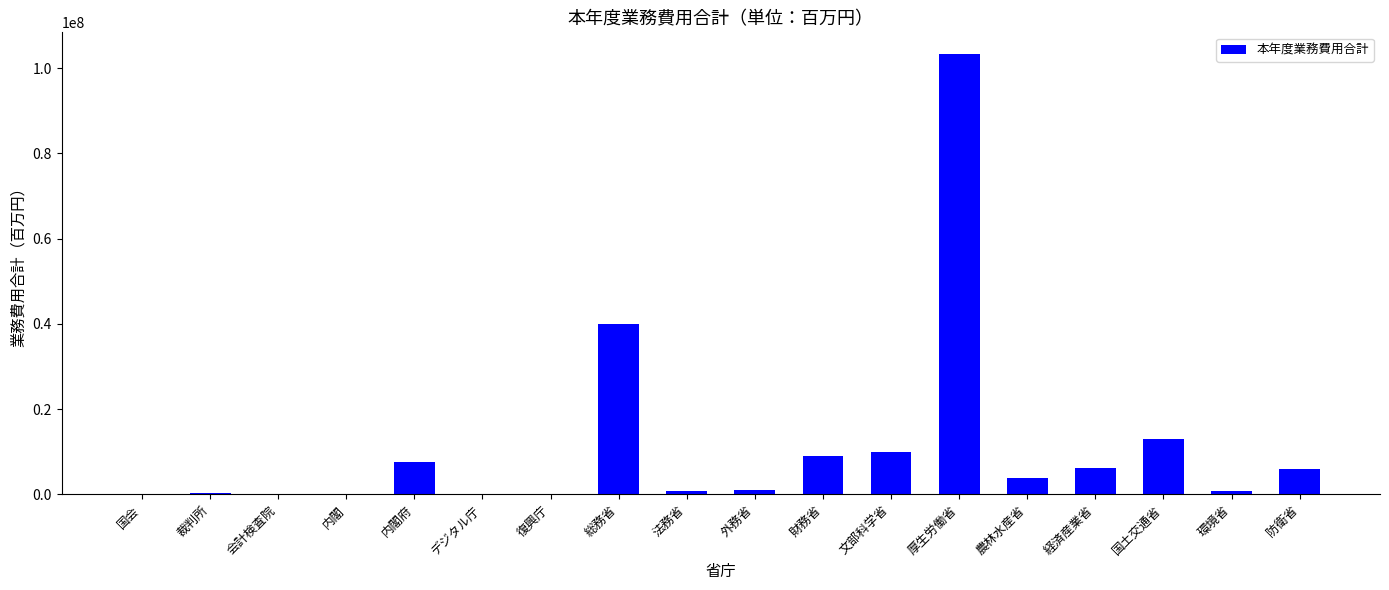

What is the difference between the values at 経済産業省 and 国土交通省?

6673267